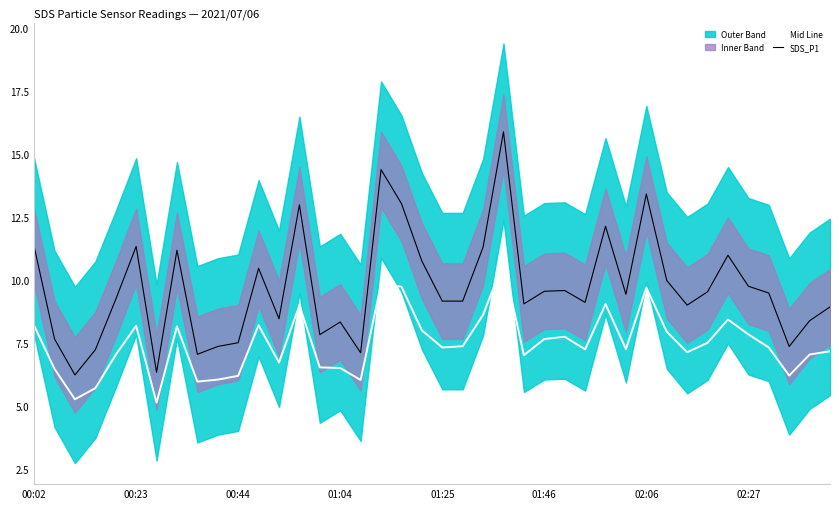

In SDS_P1, how many points are lower than both neighbors (excluding endpoints)?

11